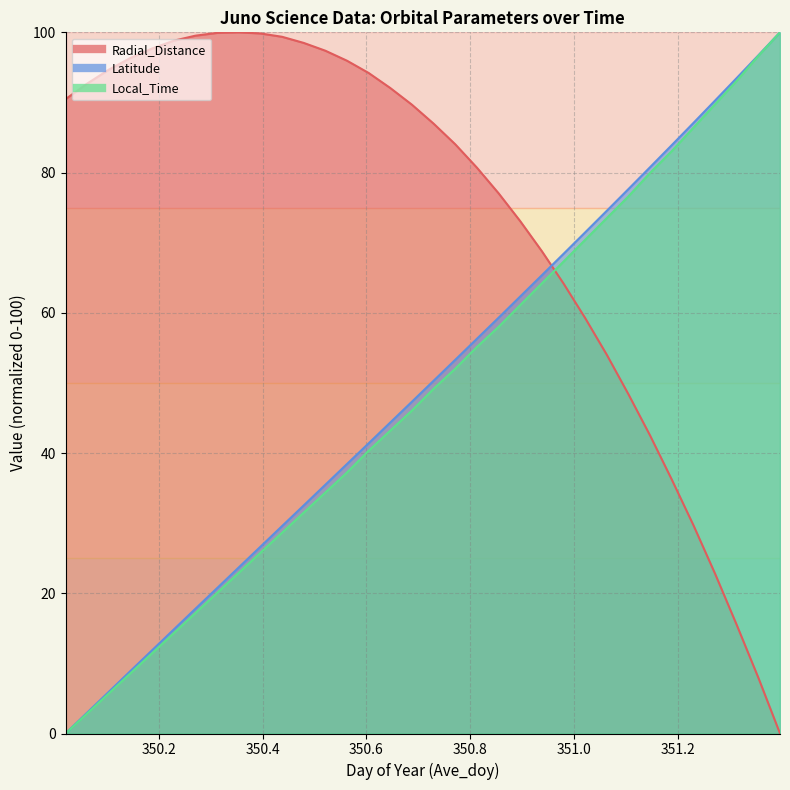

What are all the series names shown in the legend?

Radial_Distance, Latitude, Local_Time